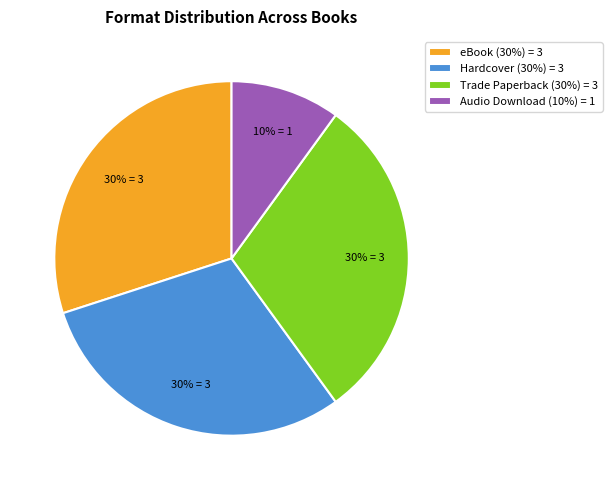

Is the sum of Audio Download and Hardcover greater than half?

No